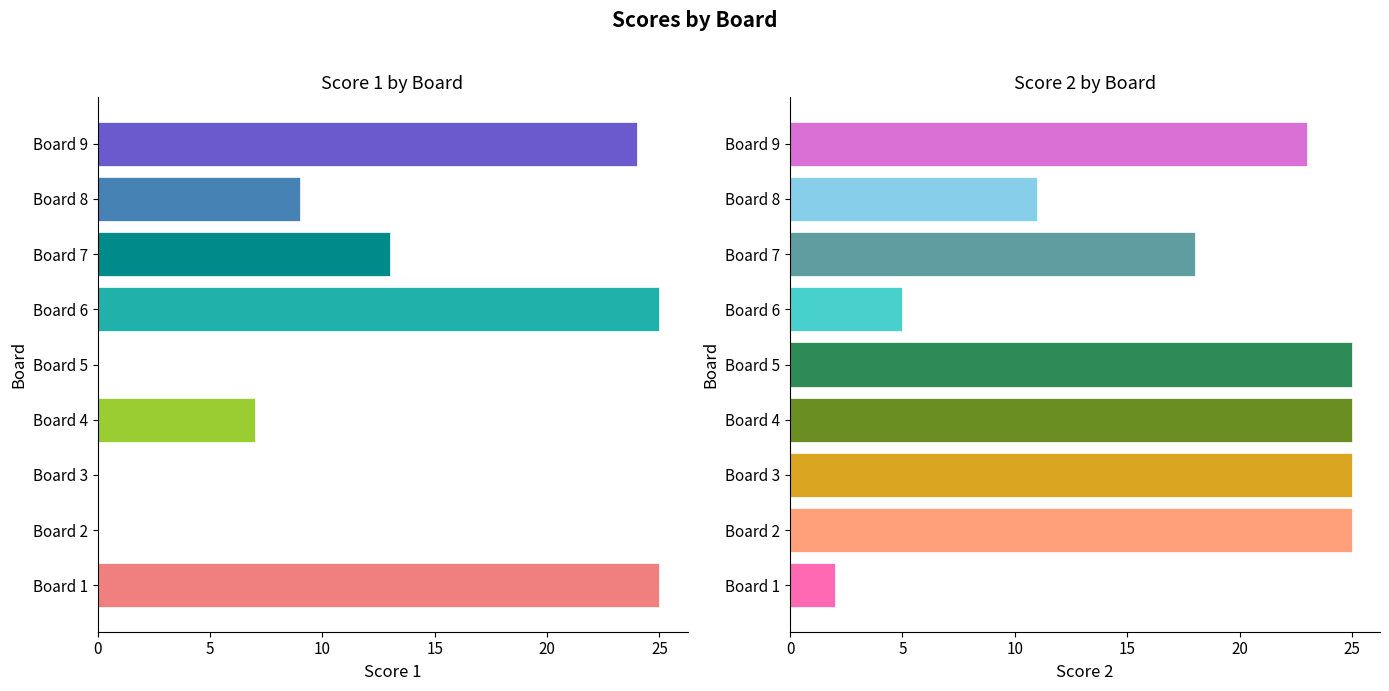

List the series in order of their peak value, lowest first.

Score 1, Score 2